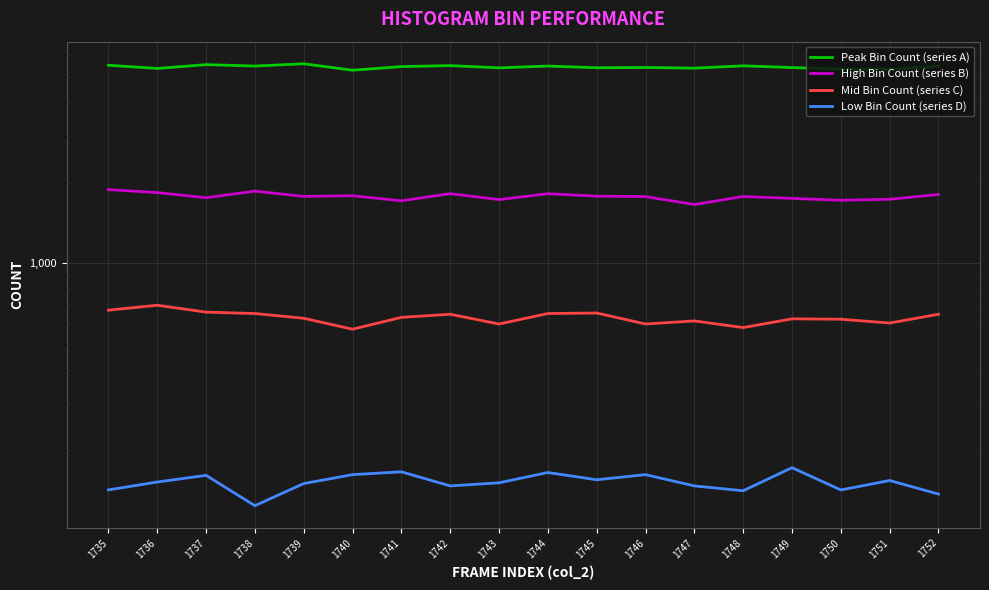

List the labels in order of Mid Bin Count (series C) value, smallest first.

1740, 1748, 1743, 1746, 1751, 1747, 1750, 1749, 1739, 1741, 1742, 1752, 1738, 1744, 1745, 1737, 1735, 1736